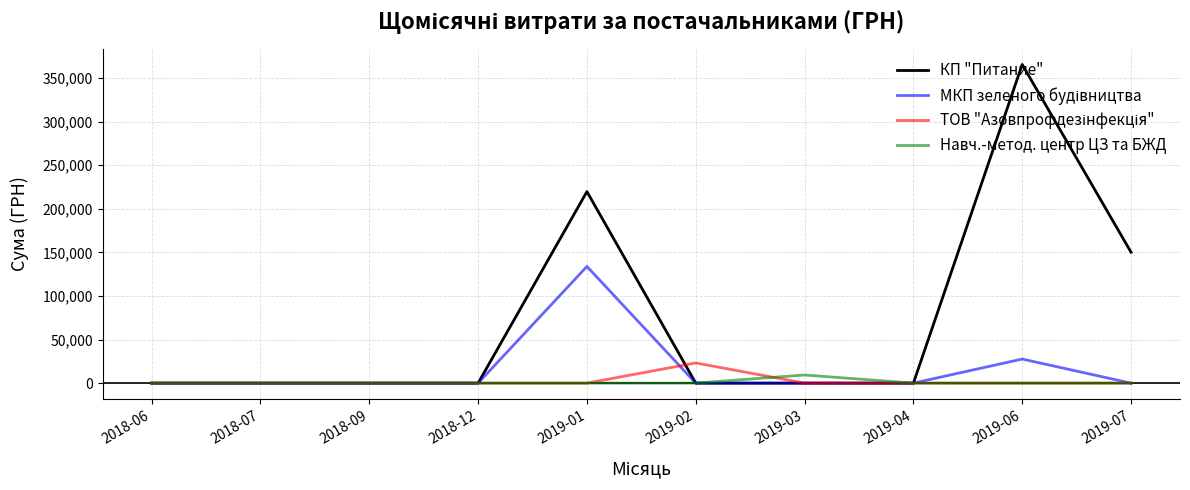

Which series has the largest total across all categories?

КП "Питание"